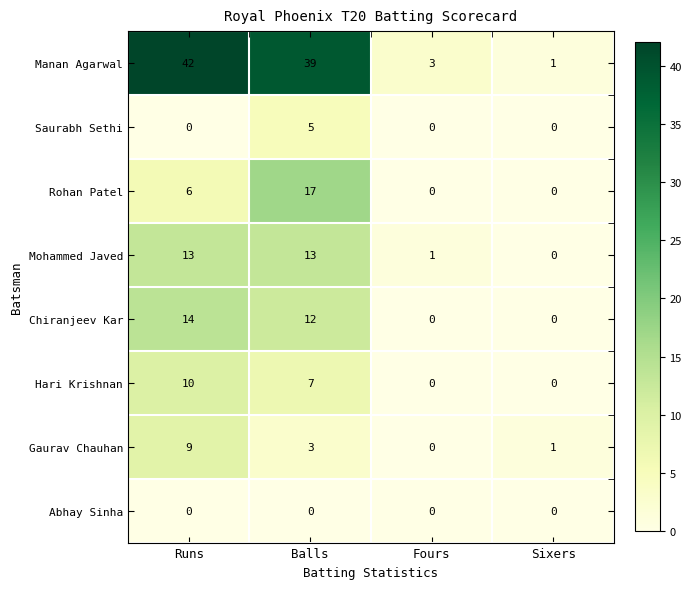

At which category does the chart reach its peak across all series?

Runs